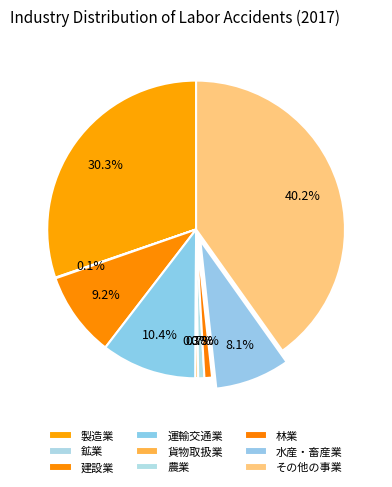

To the nearest percent, what is the combined percentage of 水産・畜産業 and 建設業?

17%